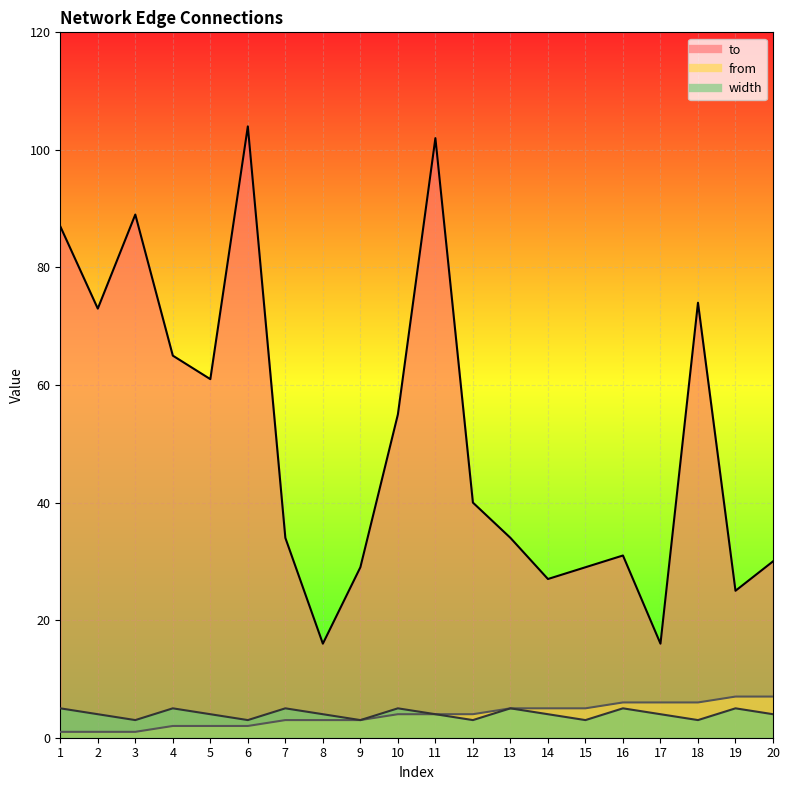

Reading left to right, what are all the values shown in this chart?

to: 1=87	2=73	3=89	4=65	5=61	6=104	7=34	8=16	9=29	10=55	11=102	12=40	13=34	14=27	15=29	16=31	17=16	18=74	19=25	20=30
from: 1=1	2=1	3=1	4=2	5=2	6=2	7=3	8=3	9=3	10=4	11=4	12=4	13=5	14=5	15=5	16=6	17=6	18=6	19=7	20=7
width: 1=5	2=4	3=3	4=5	5=4	6=3	7=5	8=4	9=3	10=5	11=4	12=3	13=5	14=4	15=3	16=5	17=4	18=3	19=5	20=4